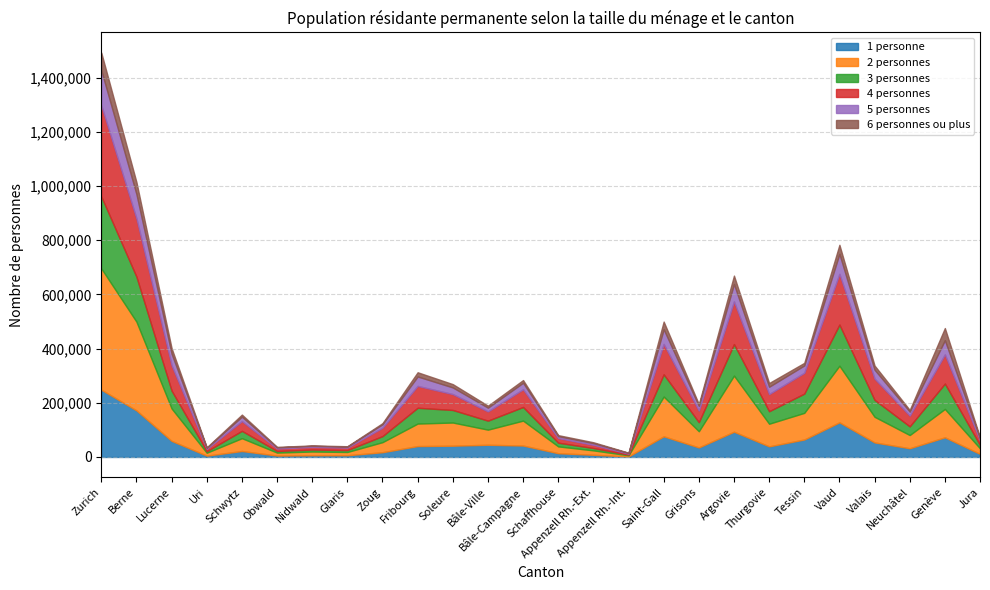

Is it true that 1 personne equals 76283 at Saint-Gall?

True